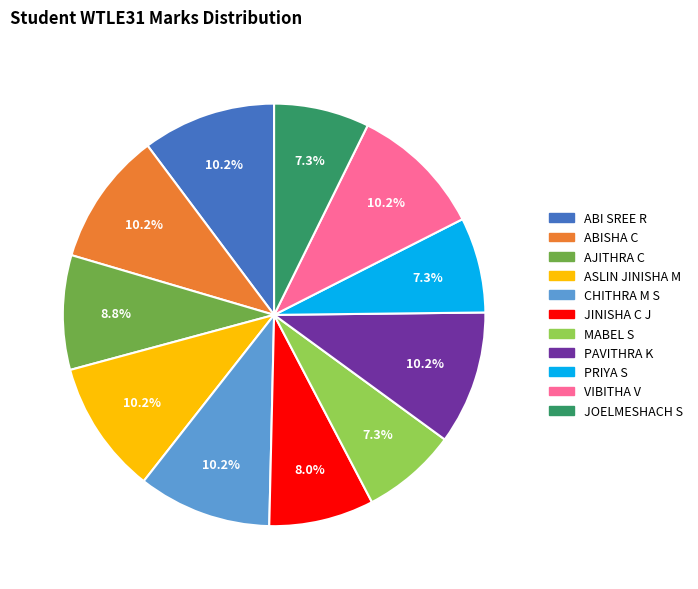

What is the total percentage of ABI SREE R and ABISHA C?

20.4%